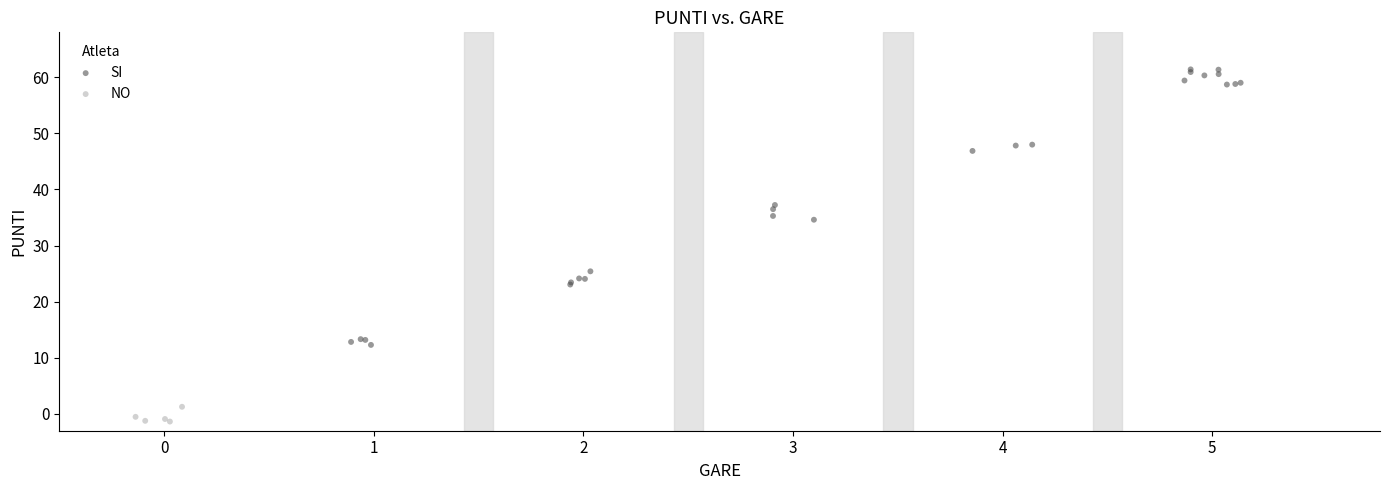

What are all the series names shown in the legend?

SI, NO